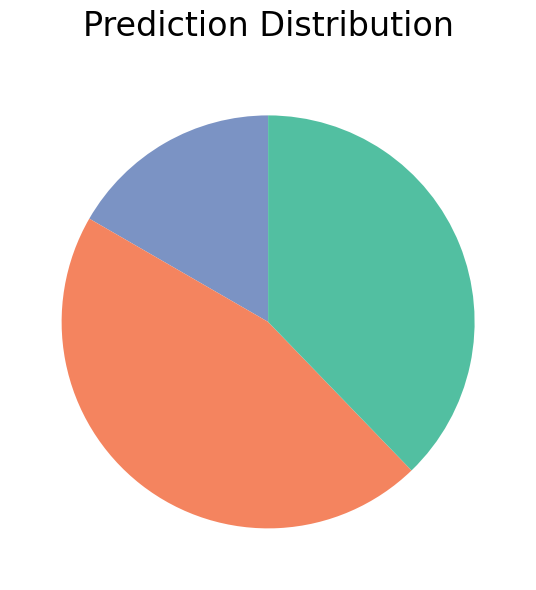

Is there a majority slice in this chart?

No